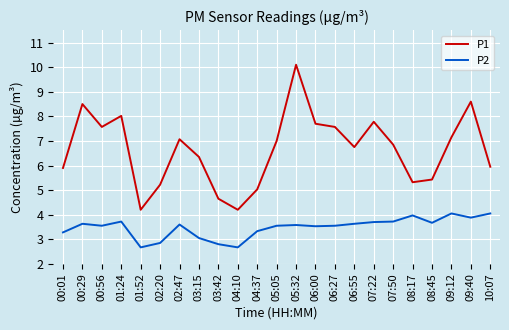

How many lines are shown in the chart?

2